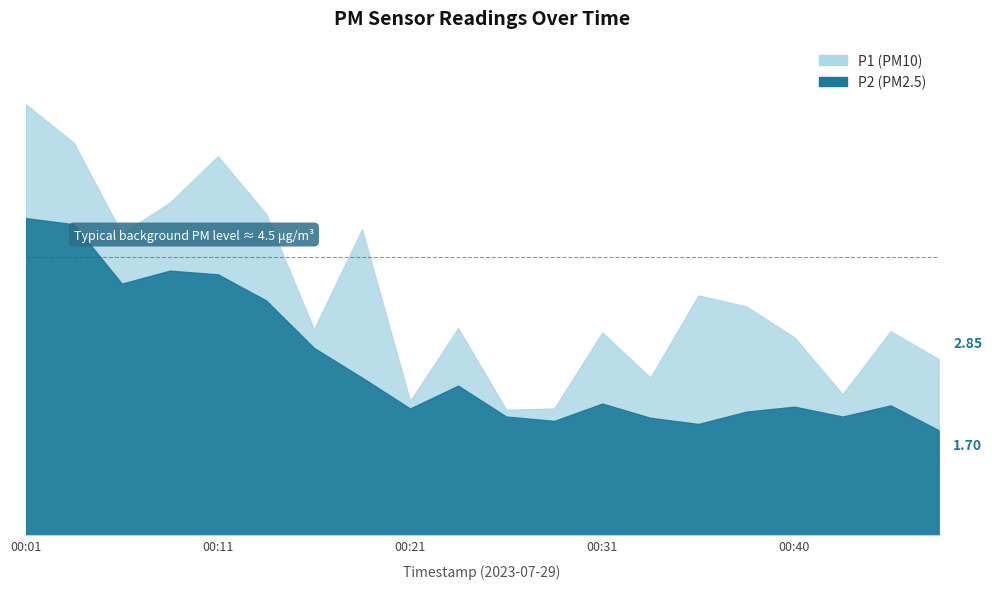

Does the chart display data point markers on the line(s)?

No